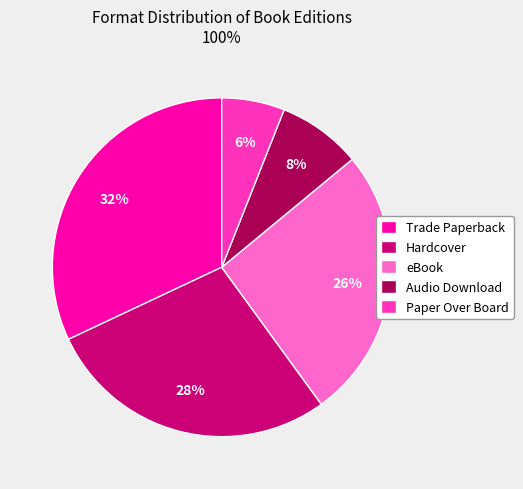

The eBook slice represents 11% of the pie. True or false?

False